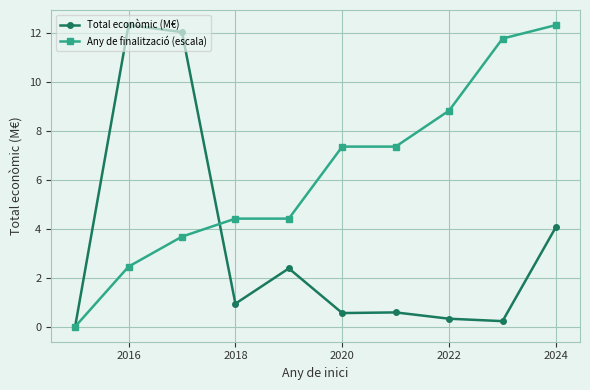

What is the maximum value shown in the chart?

12.3